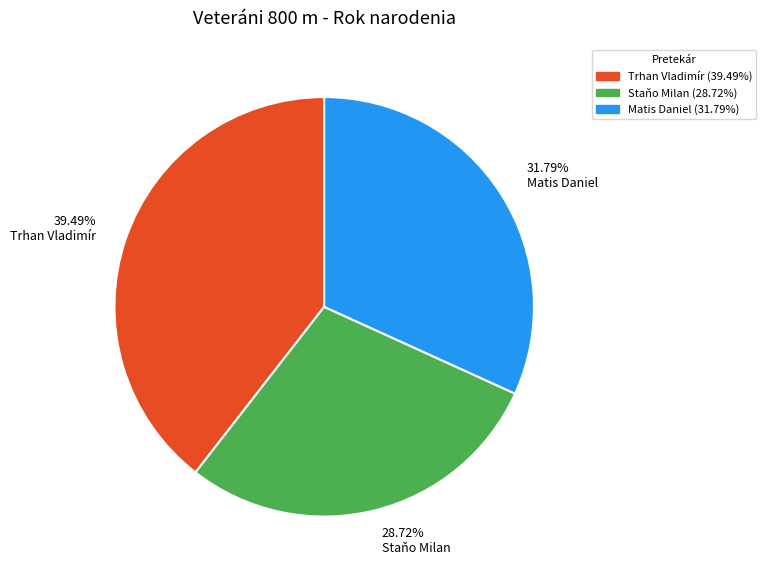

Is there a majority slice in this chart?

No